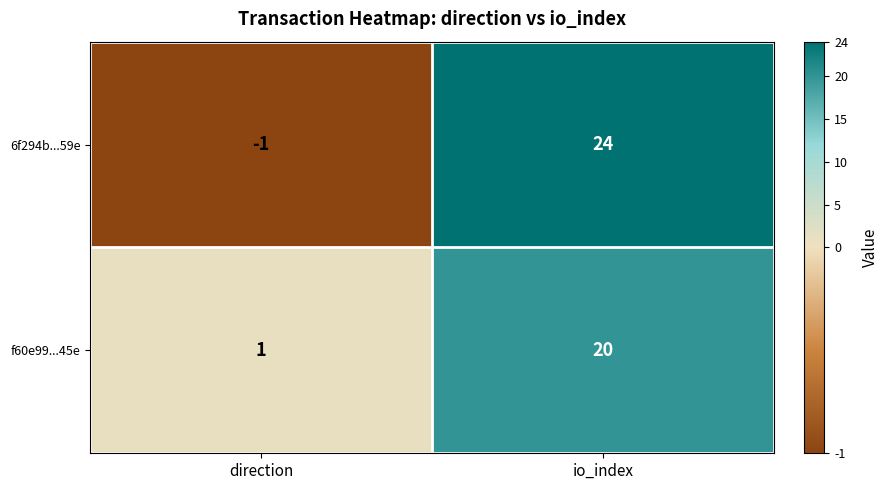

True or false: 6f294b...59e has a value of -1 at direction.

True